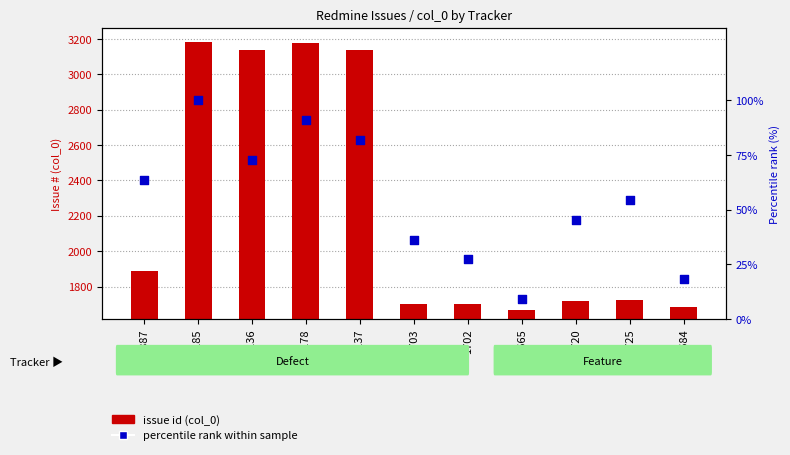

Which series contains the lowest Y value?

percentile rank within sample